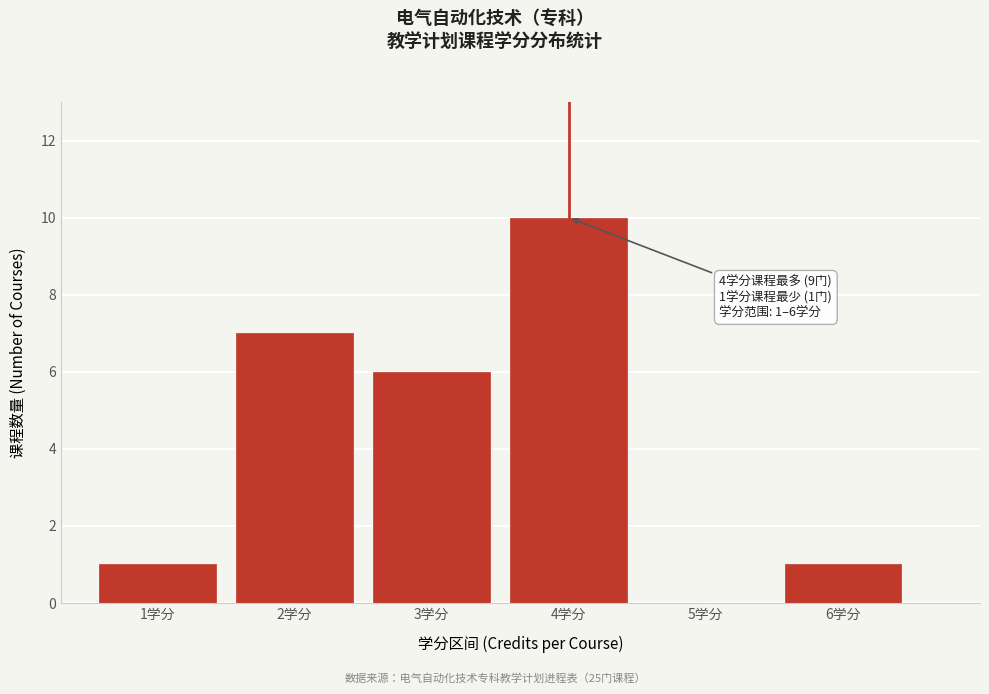

Over which range of the x-axis is the bar tallest?

3.5 to 4.5